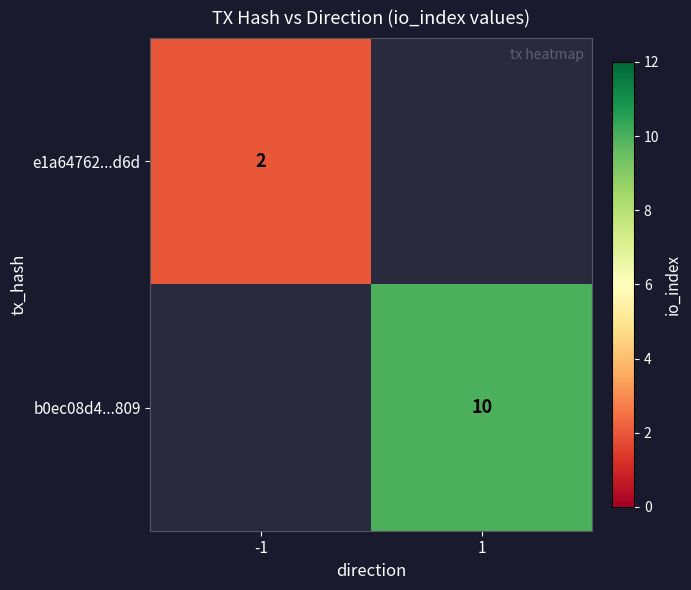

The value of e1a64762...d6d at -1 is 3. True or false?

False